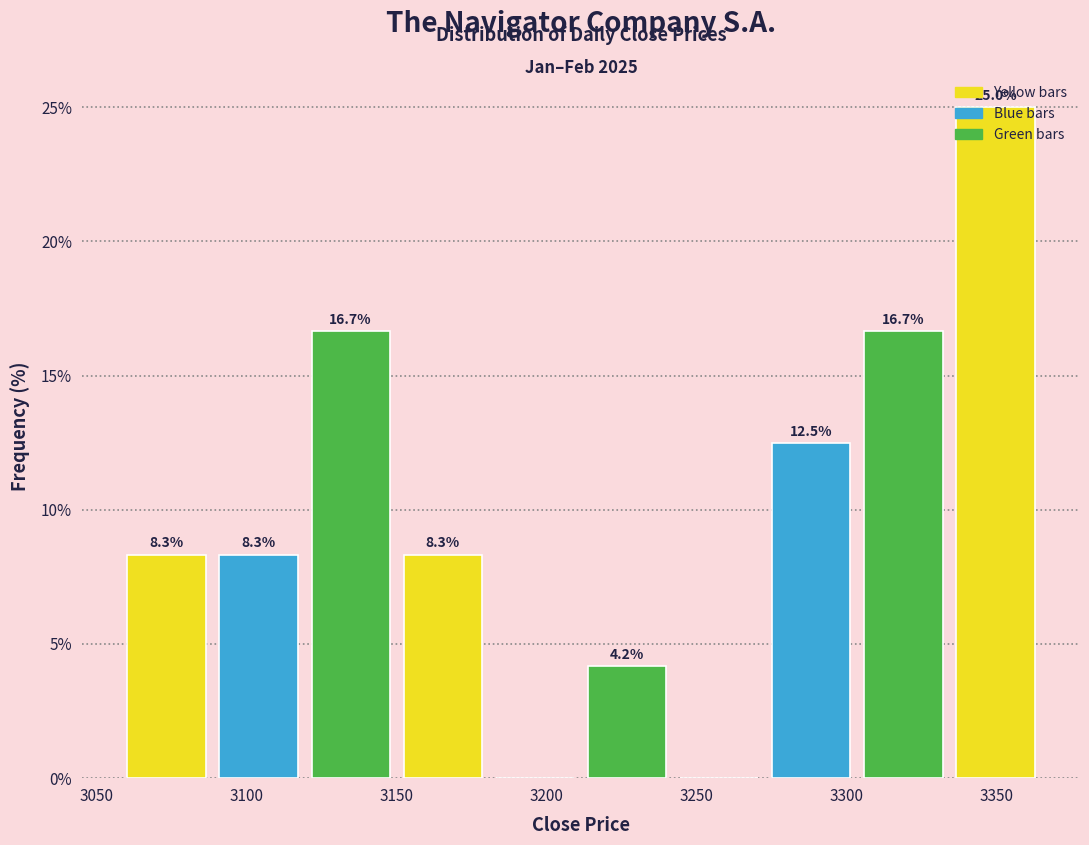

Which range on the x-axis has the tallest bar?

3335 to 3365